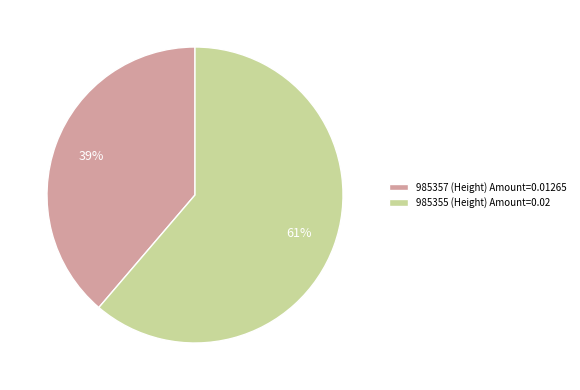

To the nearest percent, what percentage of the pie is 985357 (Height) Amount=0.01265?

39%